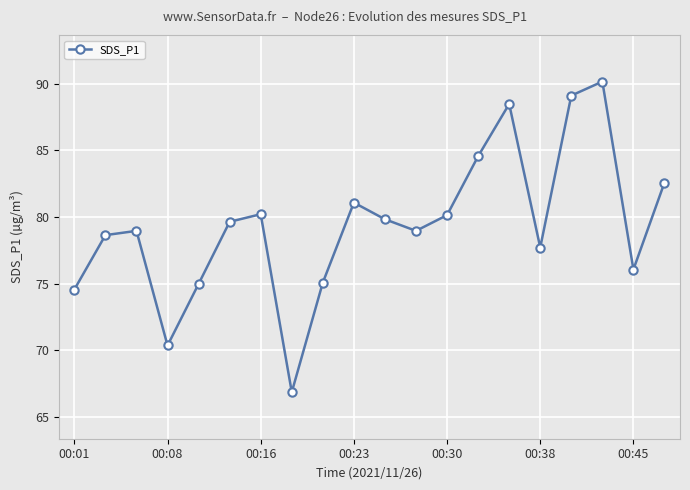

How many points are lower than both their immediate neighbors (excluding endpoints)?

5